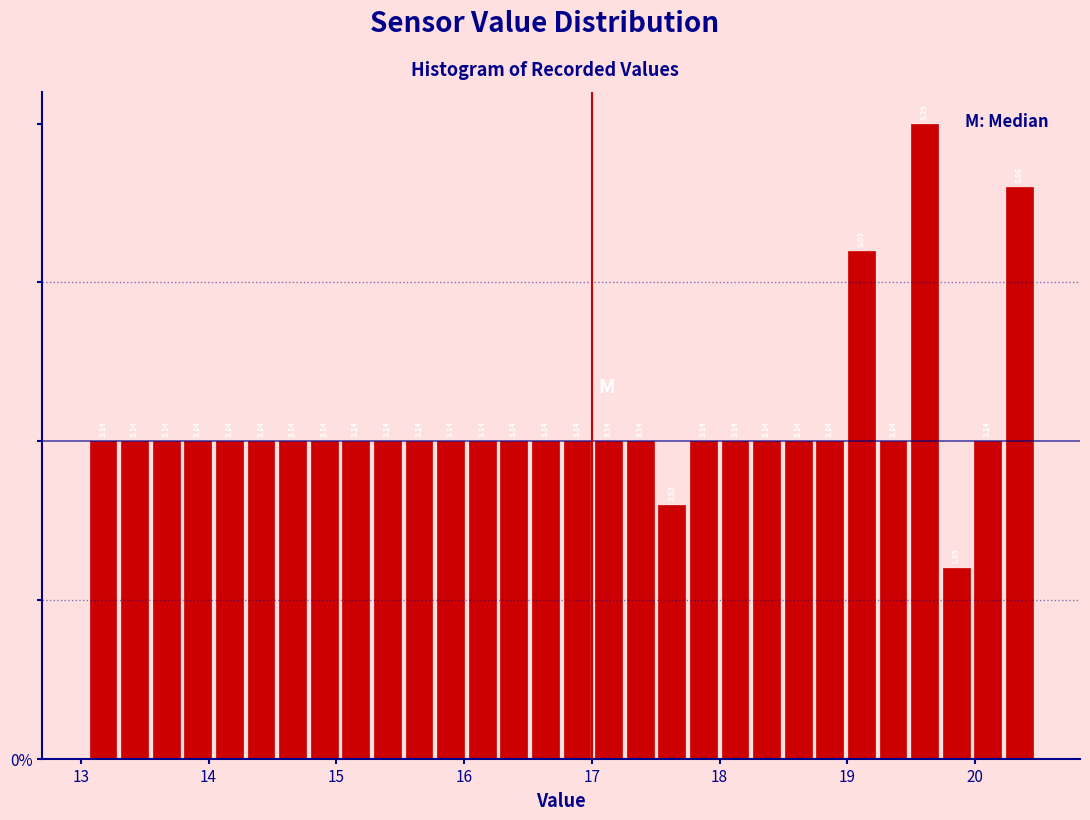

Around what value on the x-axis is the tallest bar? Give the approximate position of its centre, as read against the axis.

19.6